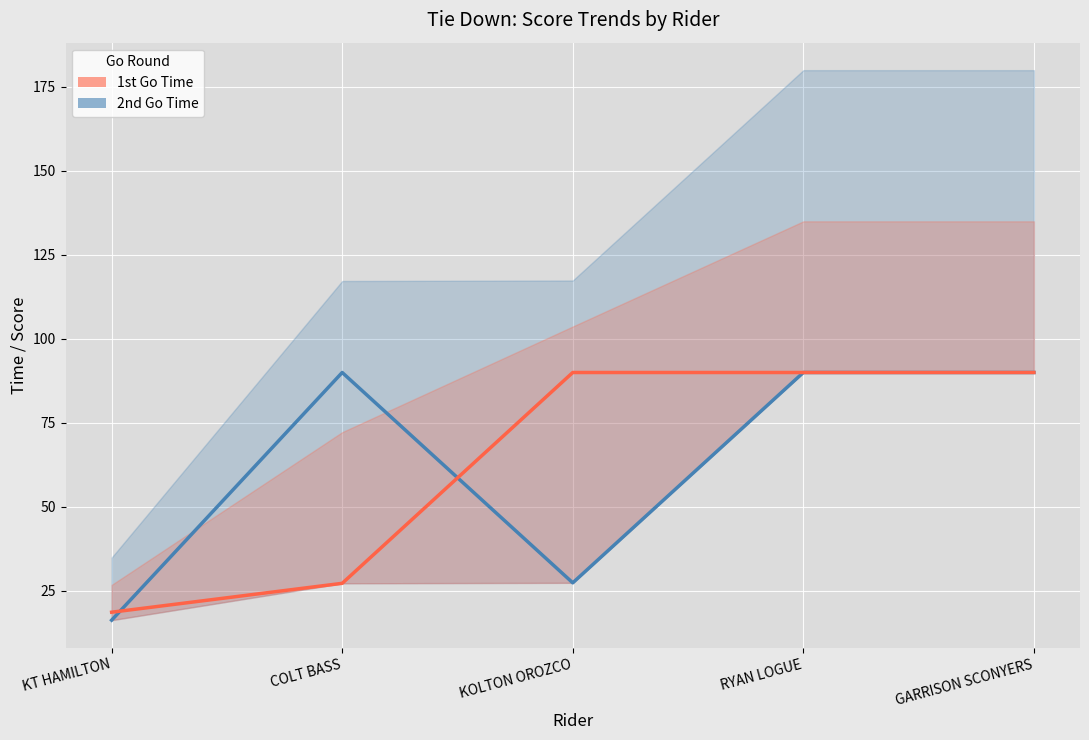

What is the highest value of the 1st Go Time series?

90.0